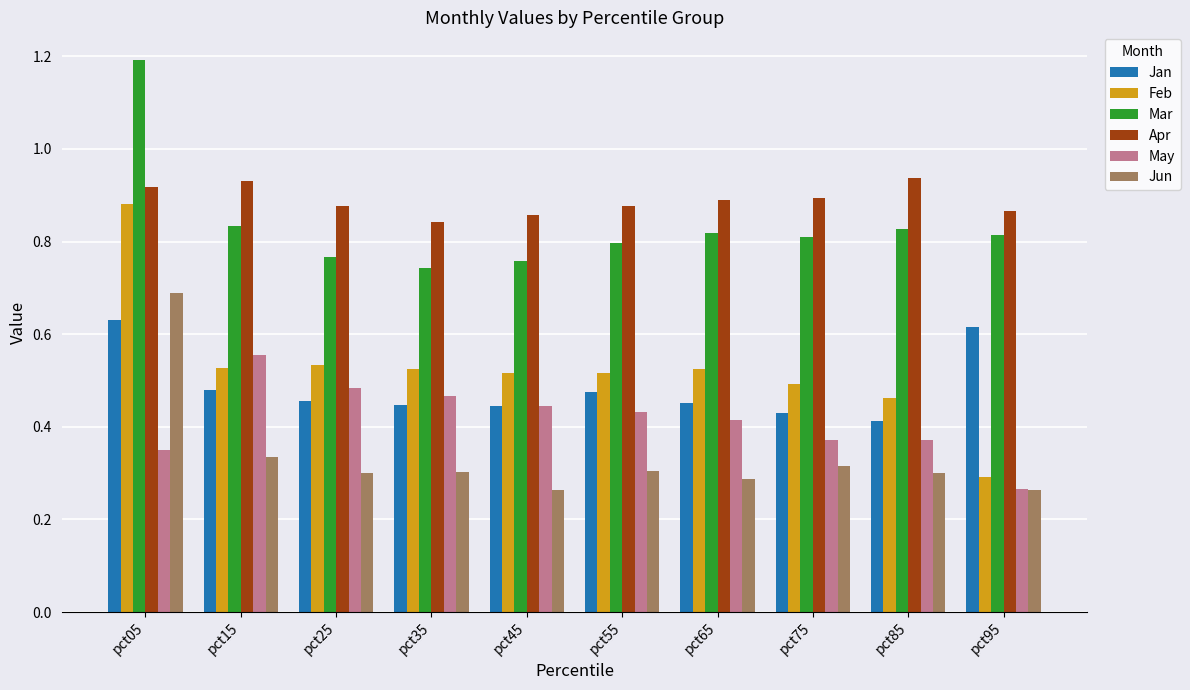

Which series has the largest total across all categories?

Apr